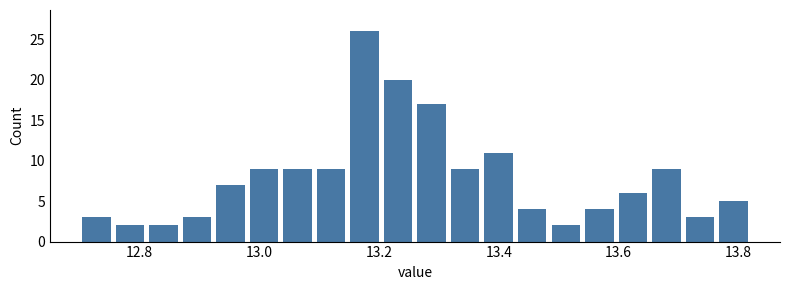

Around what value on the x-axis is the tallest bar? Give the approximate position of its centre, as read against the axis.

13.18